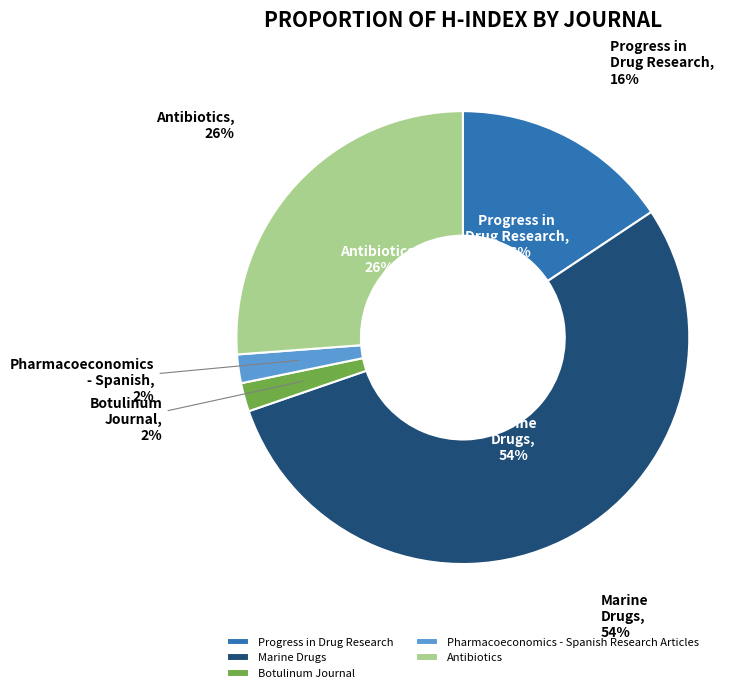

To the nearest percent, what is the average slice percentage?

20%